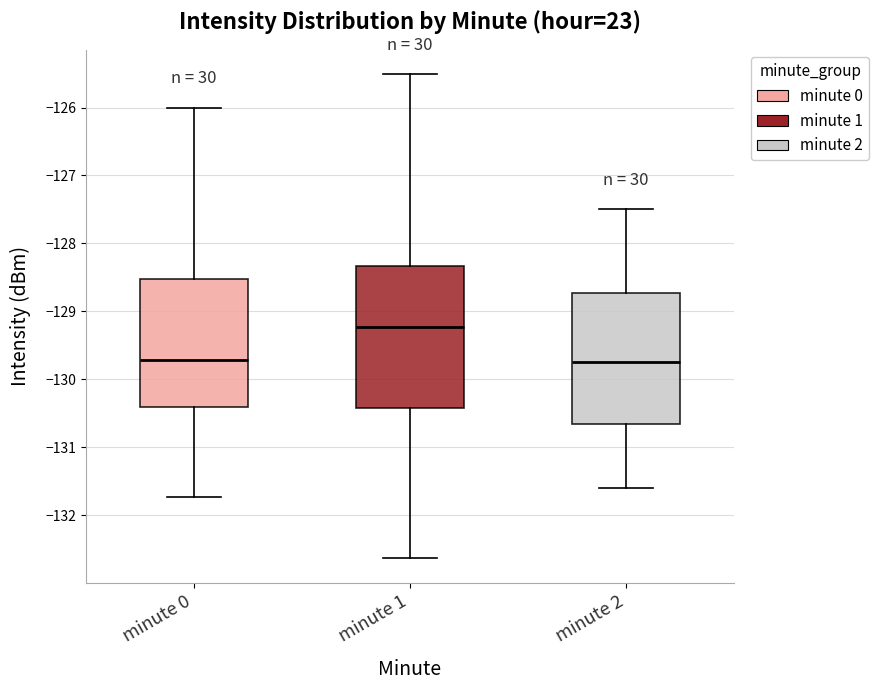

Comparing the boxes themselves (not the whiskers), which one is the tallest?

minute 1